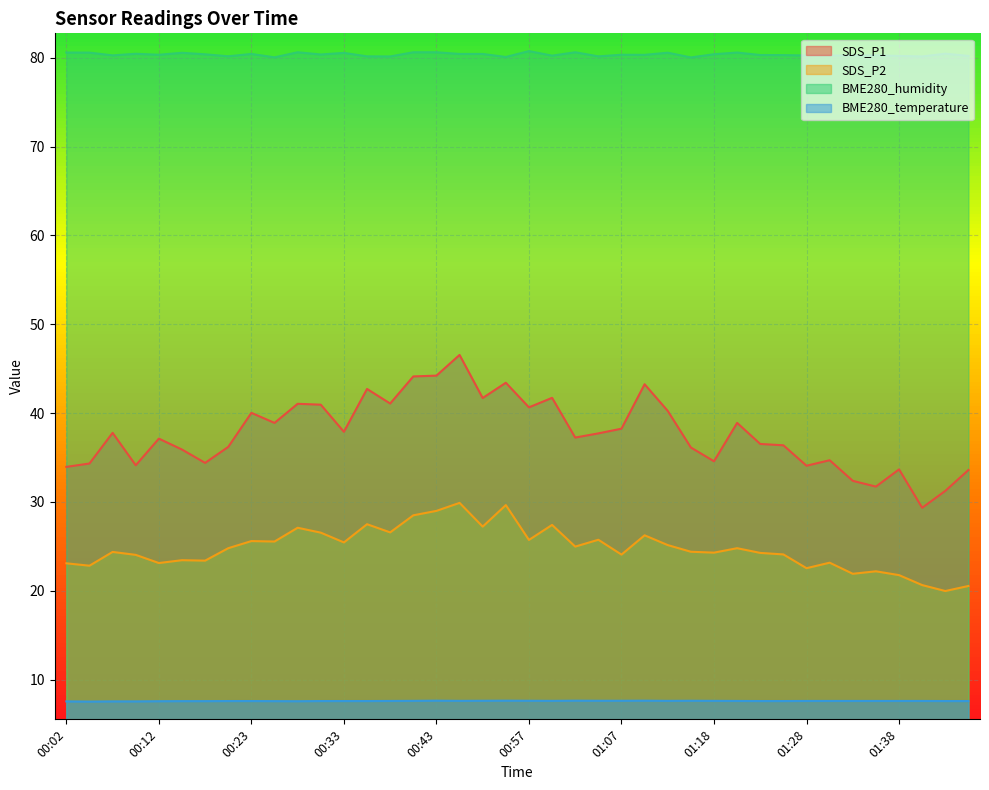

List the labels in order of SDS_P1 value, largest first.

00:46, 00:43, 00:41, 00:51, 01:10, 00:36, 00:59, 00:49, 00:38, 00:28, 00:31, 00:57, 01:13, 00:23, 00:26, 01:20, 01:07, 00:33, 00:07, 01:05, 01:02, 00:12, 01:23, 01:25, 00:20, 01:15, 00:15, 01:31, 01:18, 00:18, 00:05, 00:10, 01:28, 00:02, 01:38, 01:46, 01:33, 01:36, 01:44, 01:41